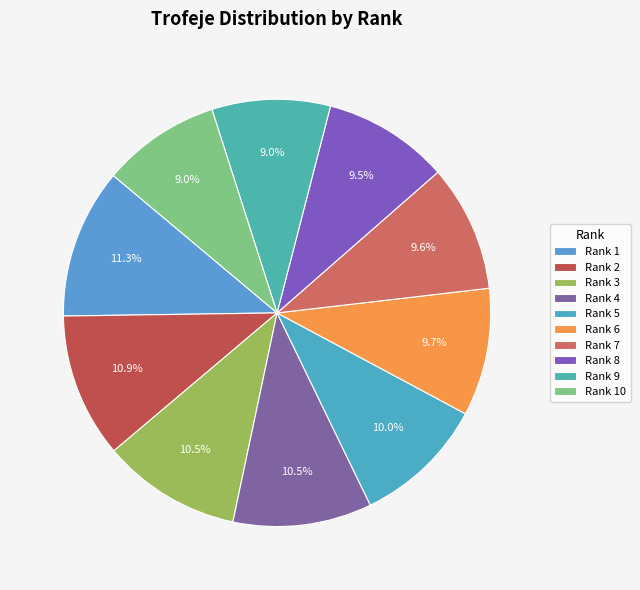

How many segments does this pie chart have?

10